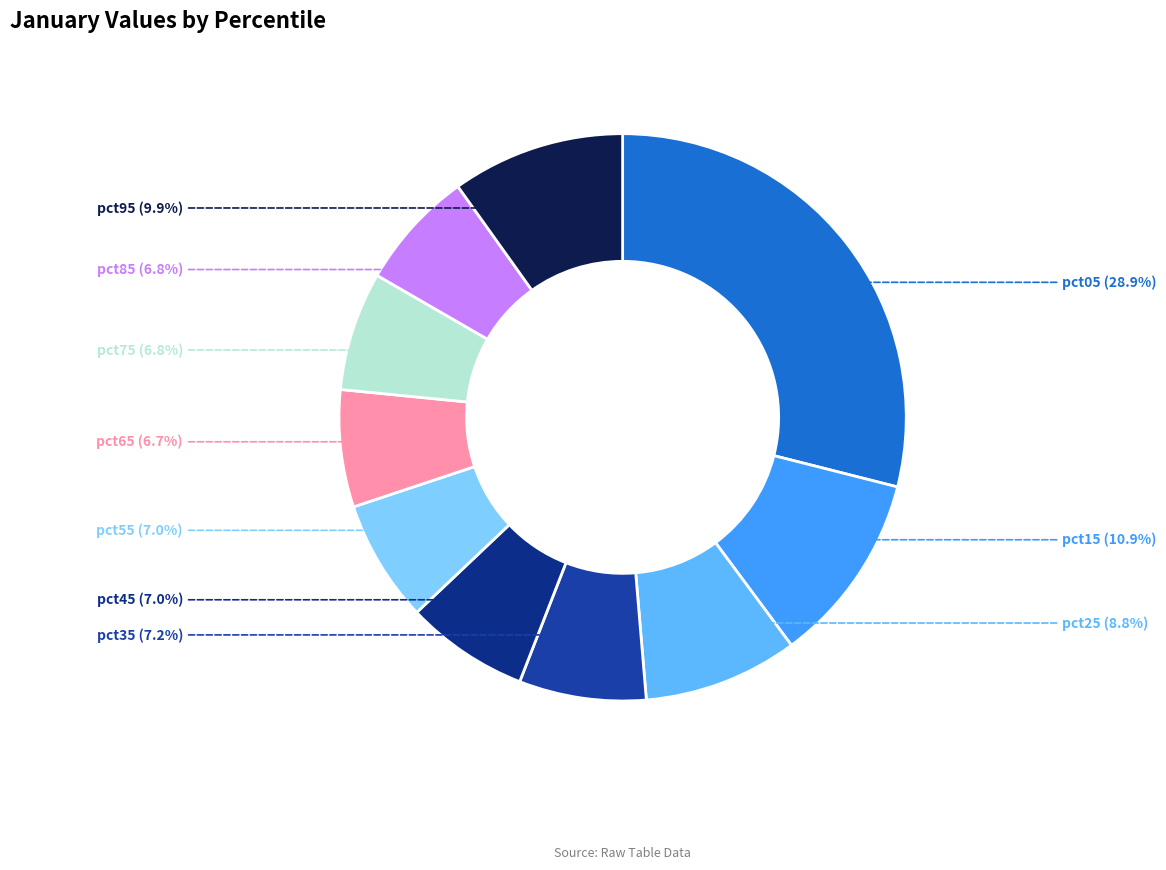

Count the number of slices in the pie.

10